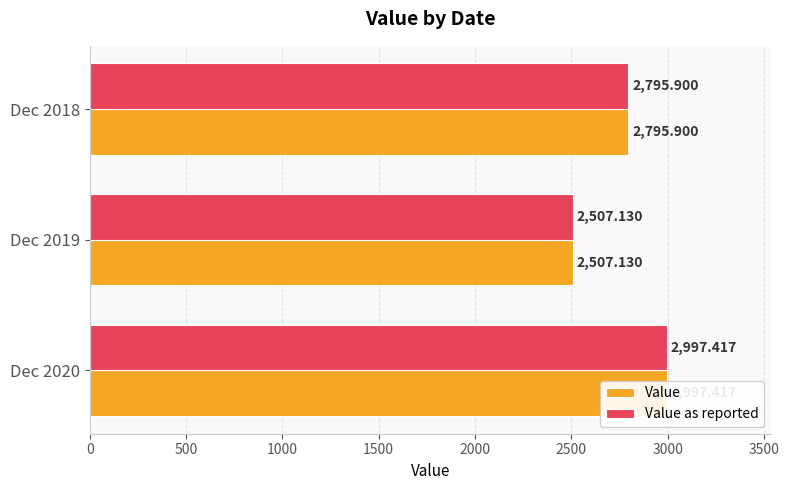

The value of Value at Dec 2020 is 2008.6. True or false?

False